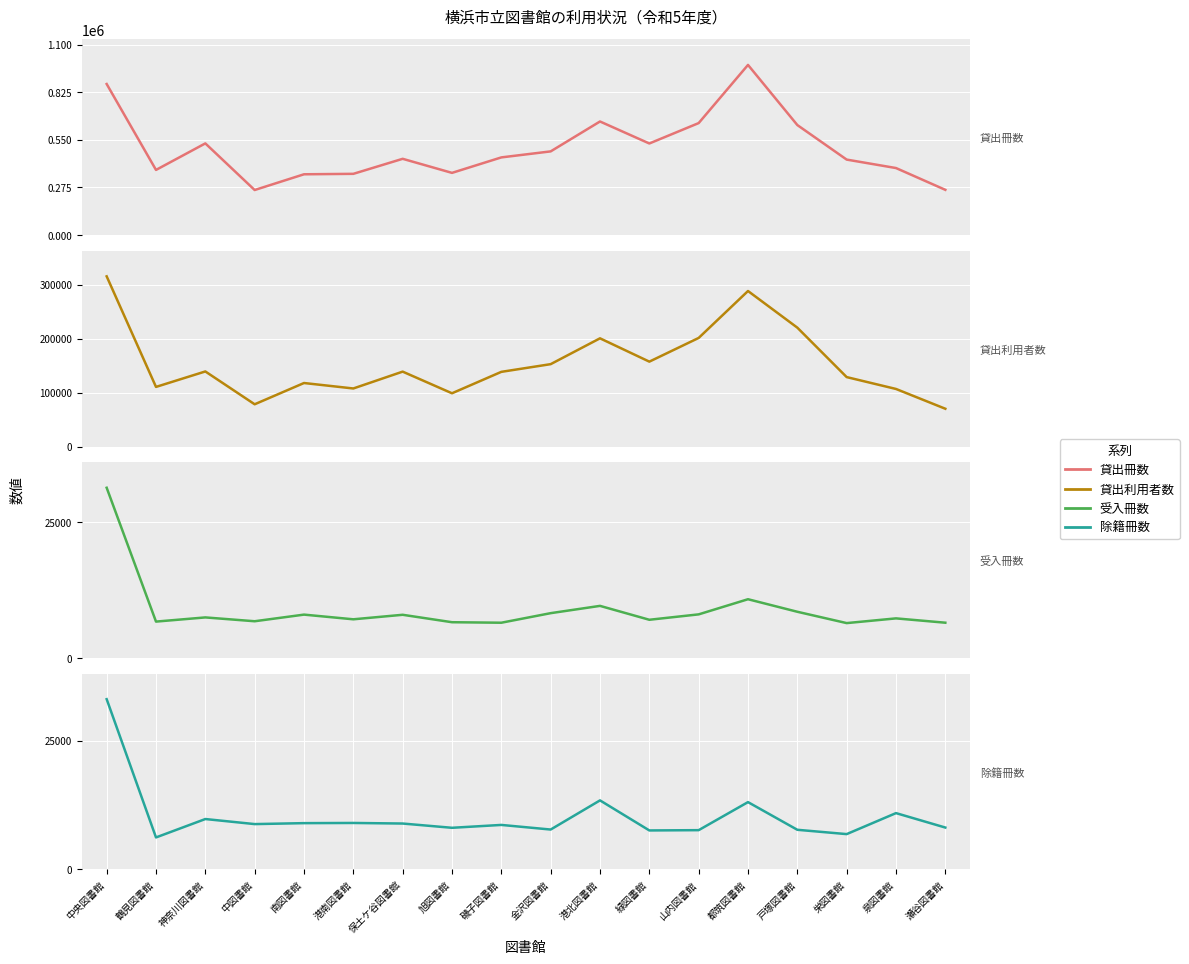

What is the sum of all 貸出冊数 values?

9008209